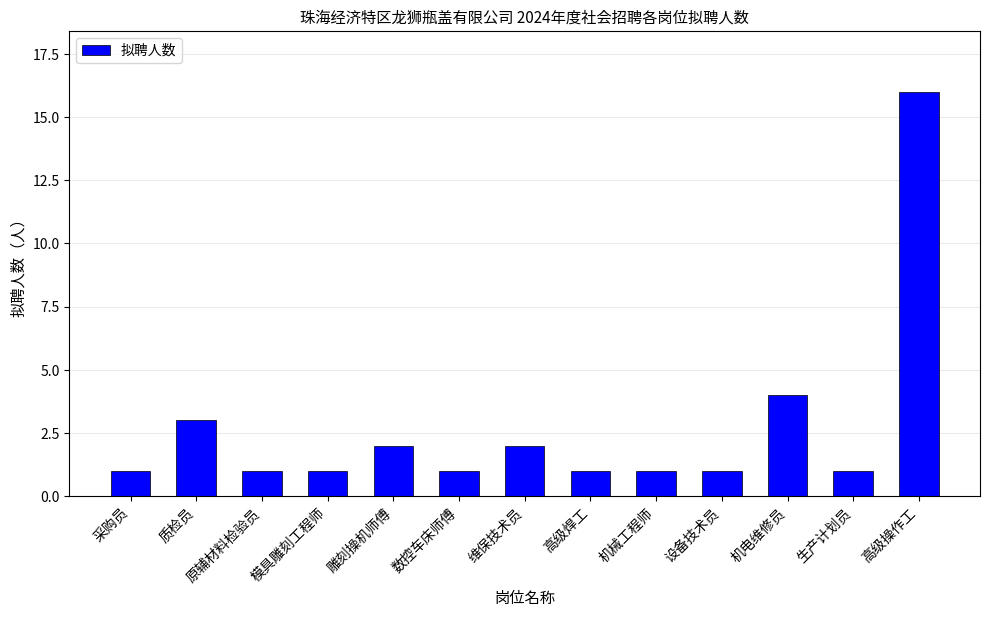

What is the average value?

3